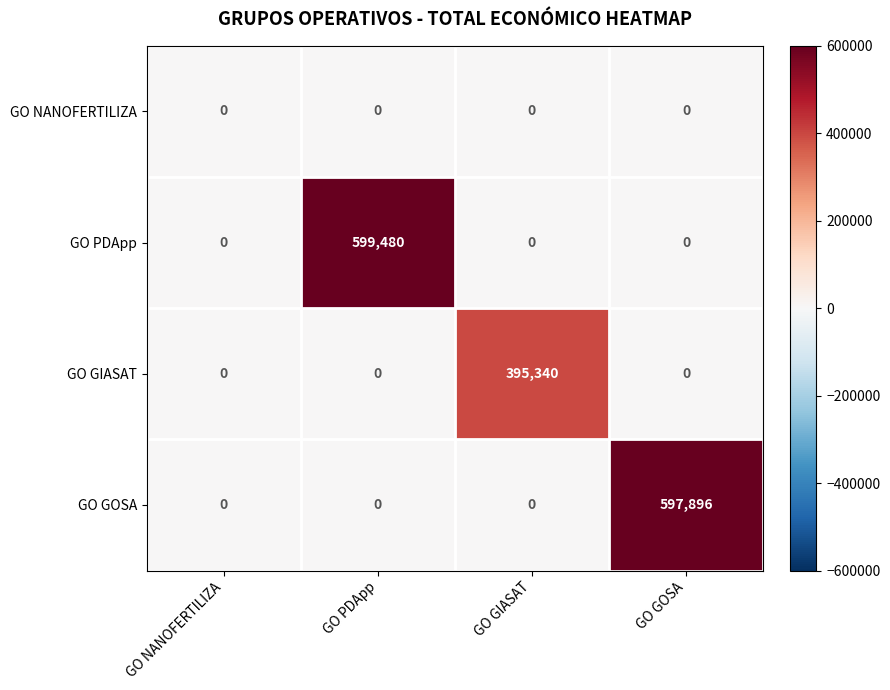

What is the sum of all GO GIASAT values?

395340